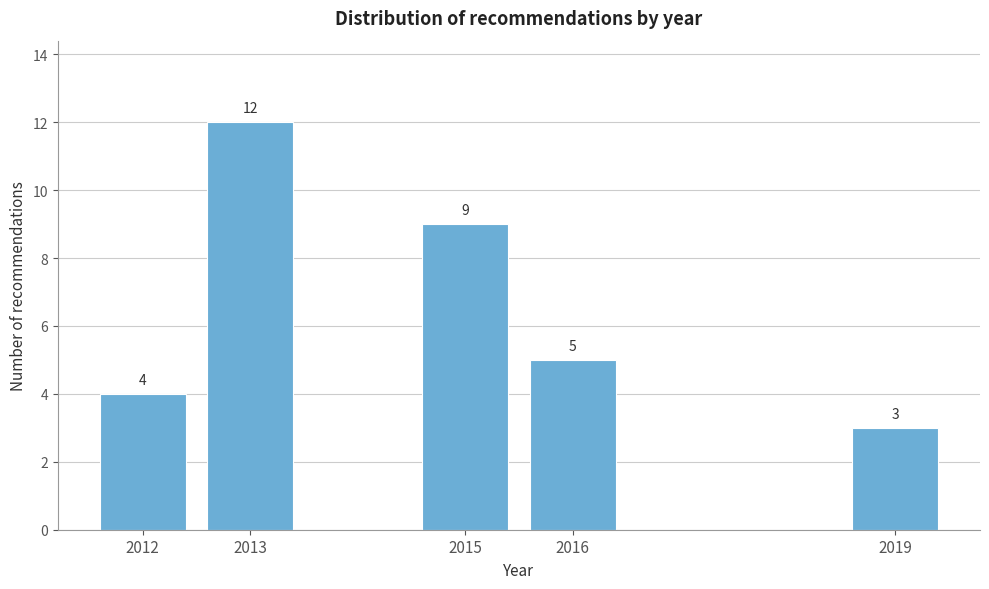

Reading right to left, what are all the values shown in this chart?

3	5	9	12	4